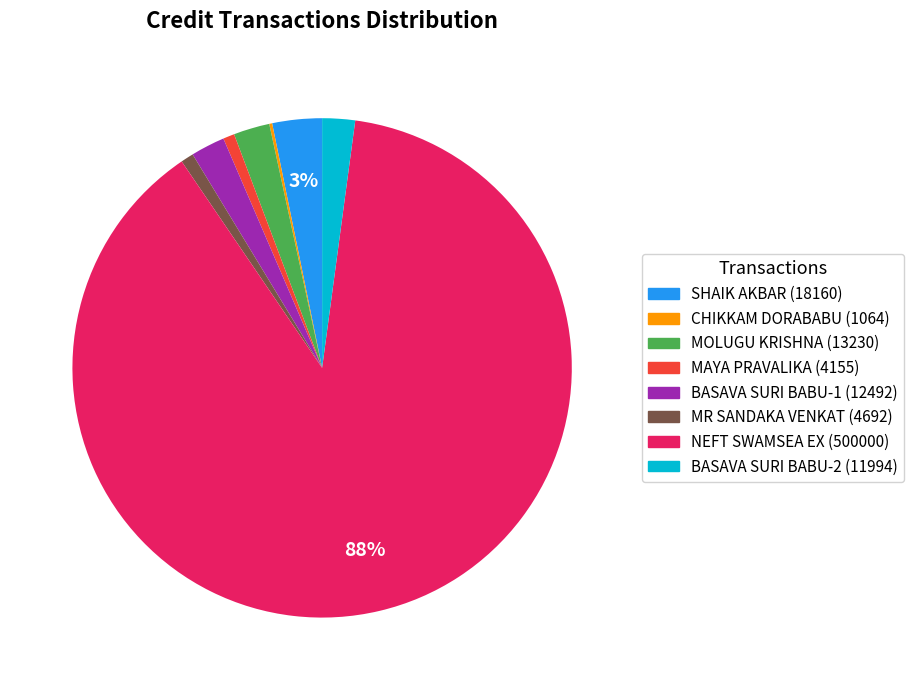

Is the sum of MOLUGU KRISHNA (13230) and MR SANDAKA VENKAT (4692) greater than half?

No